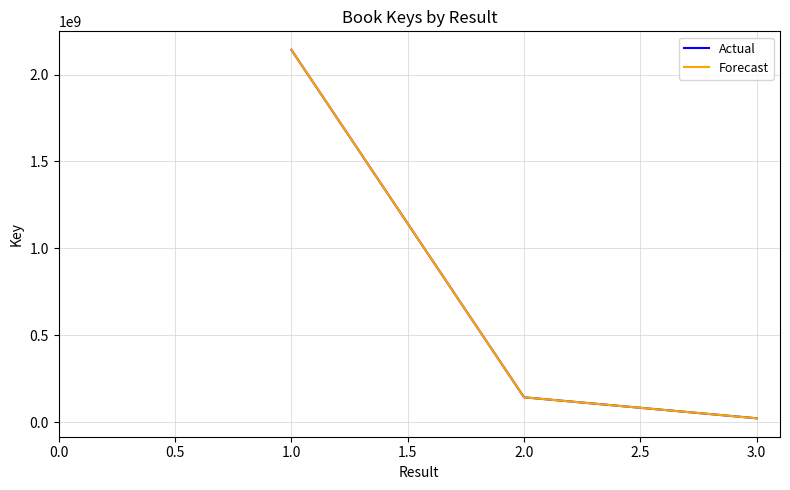

What is the difference between the maximum and second lowest values?

2119325538